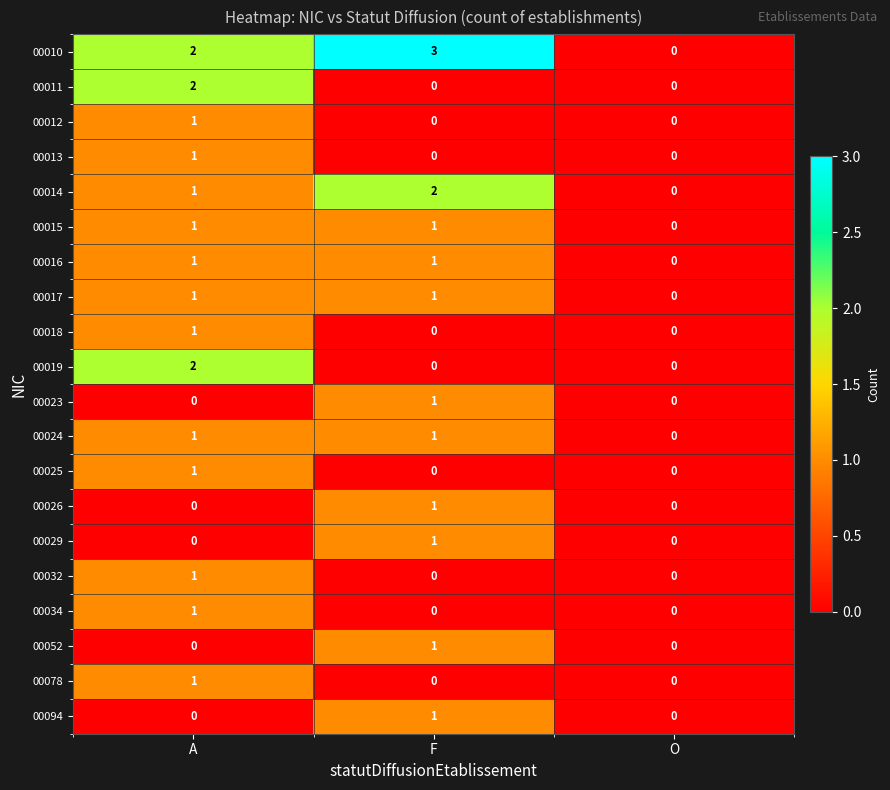

What is the spread (max minus min) of values at F?

3